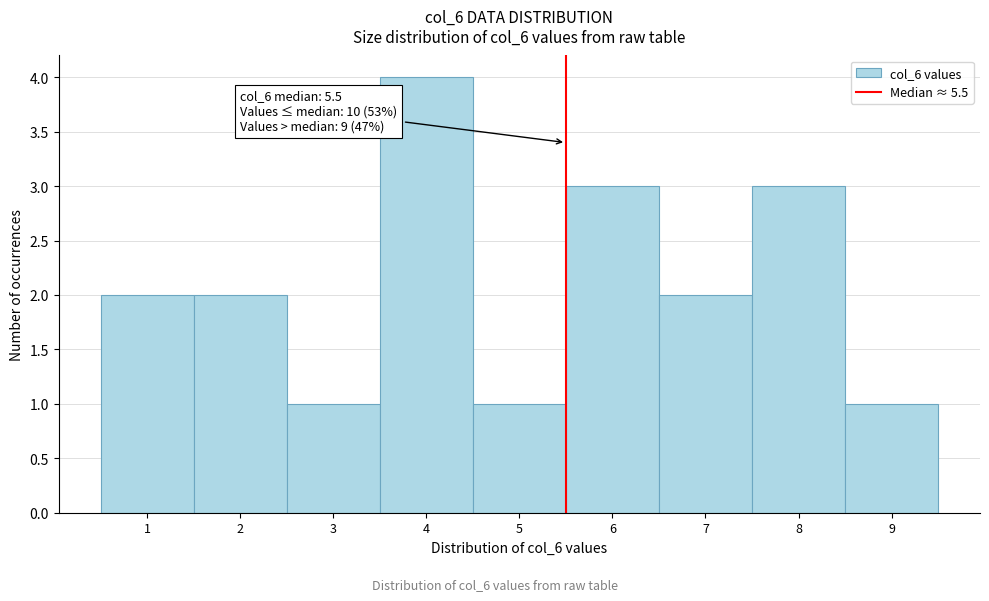

Over which range of the x-axis is the bar tallest?

3.5 to 4.5